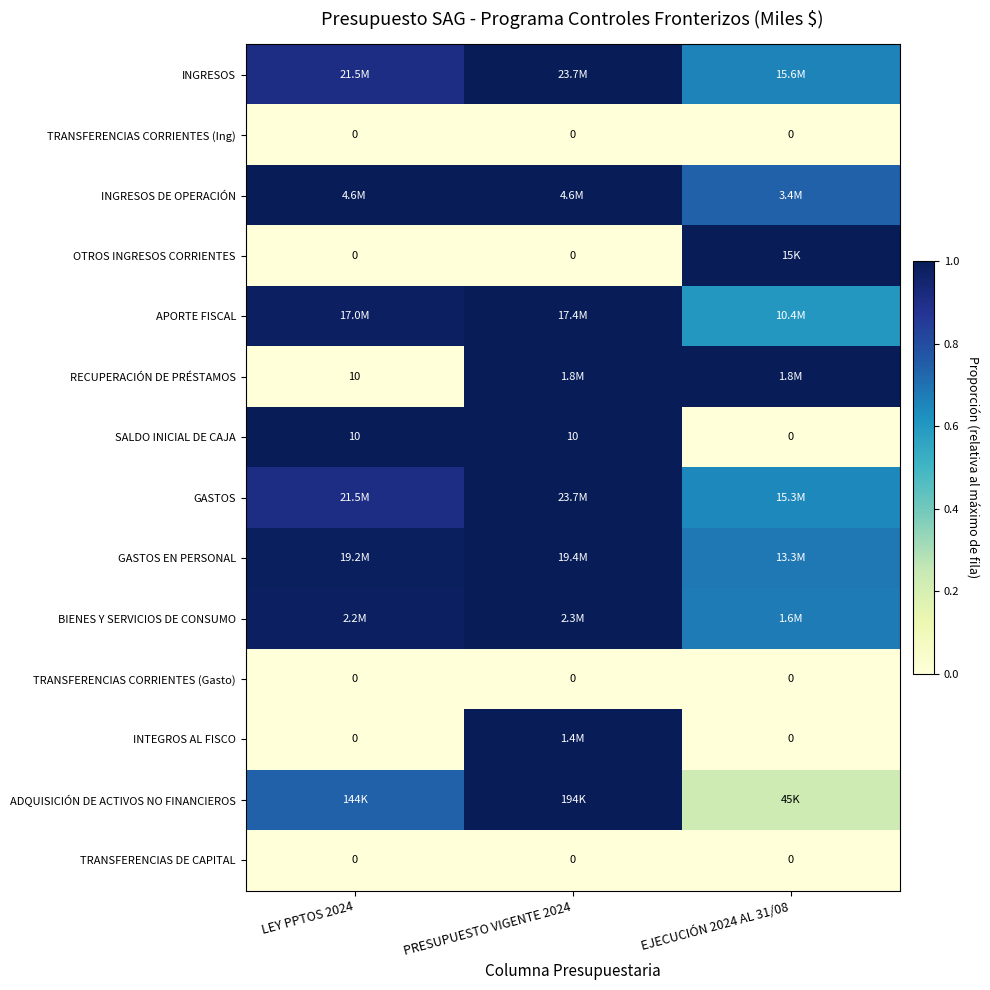

Is it true that TRANSFERENCIAS CORRIENTES (Gasto) equals 0.0 at LEY PPTOS 2024?

True